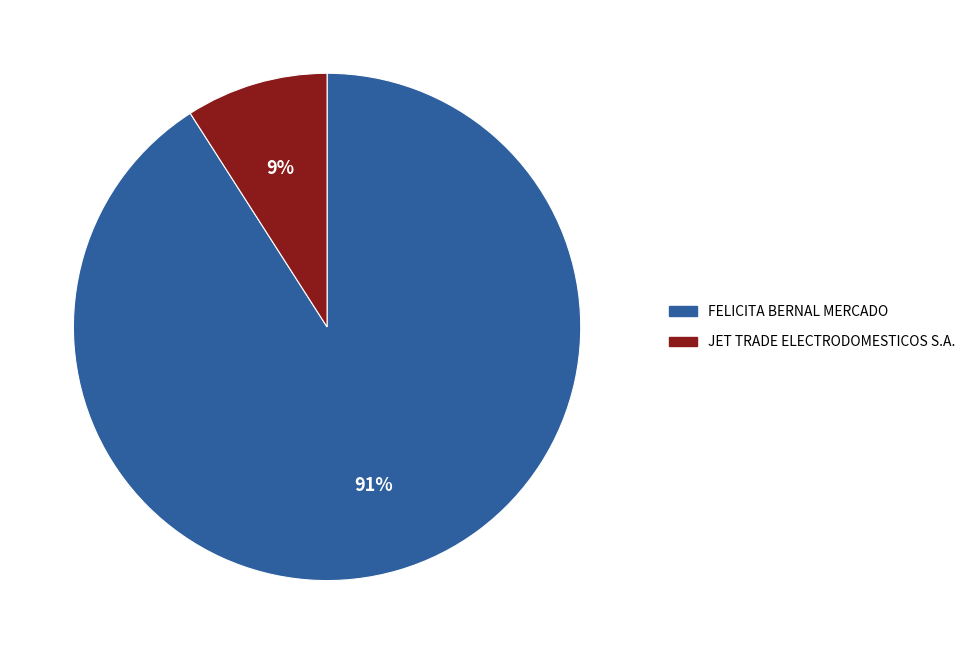

The FELICITA BERNAL MERCADO slice represents 91% of the pie. True or false?

True